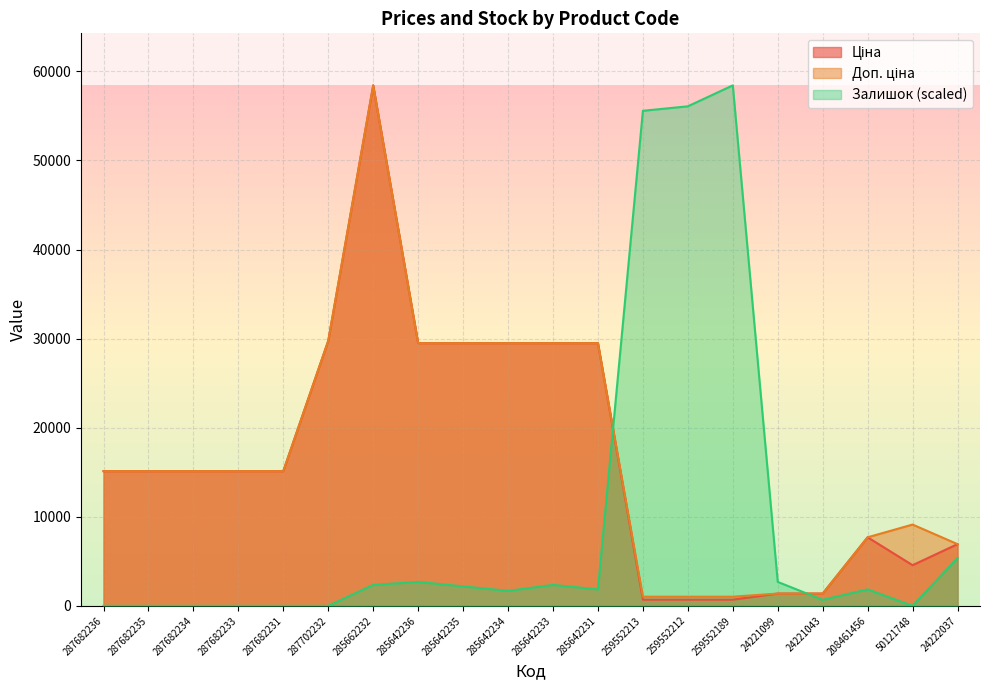

Which has a higher value, 24221043 or 259552189?

24221043